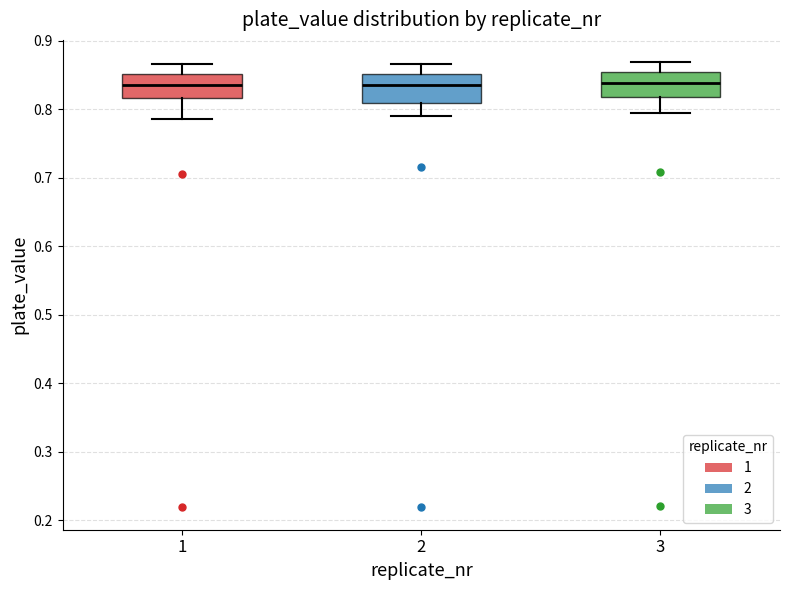

Reading left to right, read every box against the y-axis: the position of its median line, the range the box covers, and the ends of its whiskers. The values are not printed on the chart, so give them approximately, as read against the axis.

1: median 0.84, box 0.82 to 0.85, whiskers 0.79 to 0.87
2: median 0.84, box 0.81 to 0.85, whiskers 0.79 to 0.87
3: median 0.84, box 0.82 to 0.85, whiskers 0.80 to 0.87